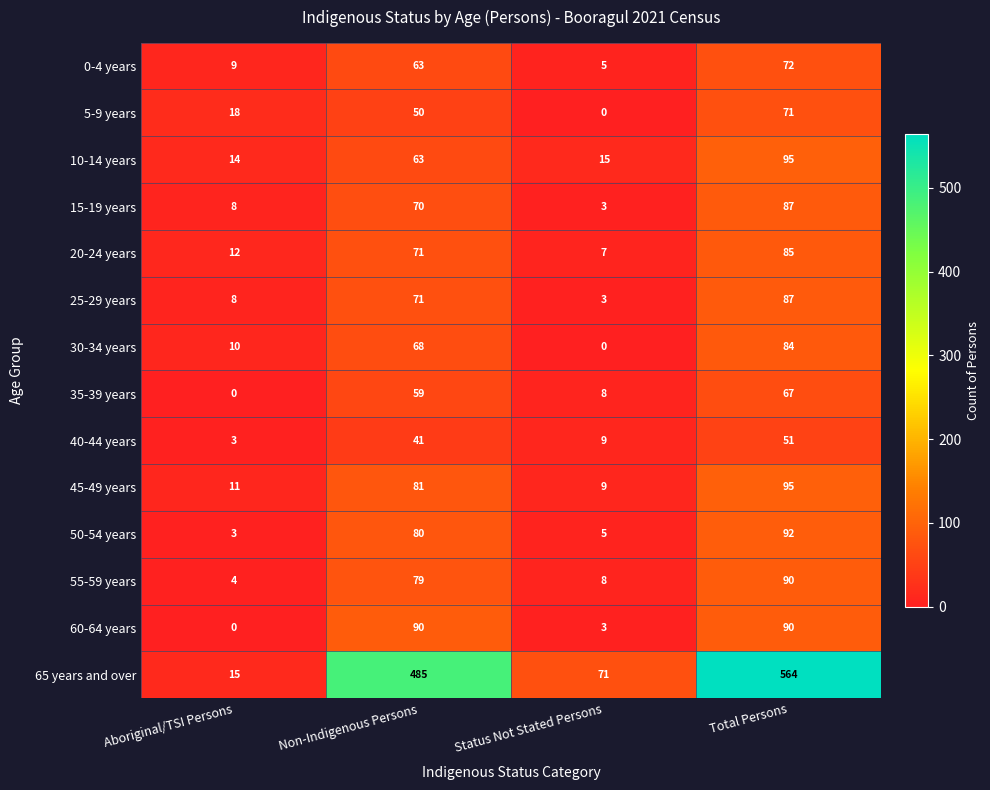

Count the number of data series in this chart.

14